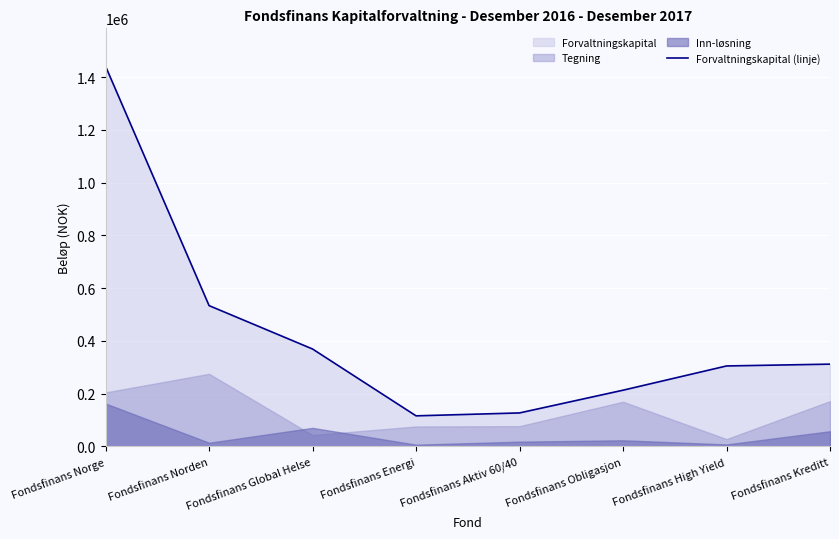

What position from the left is Fondsfinans Obligasjon?

6